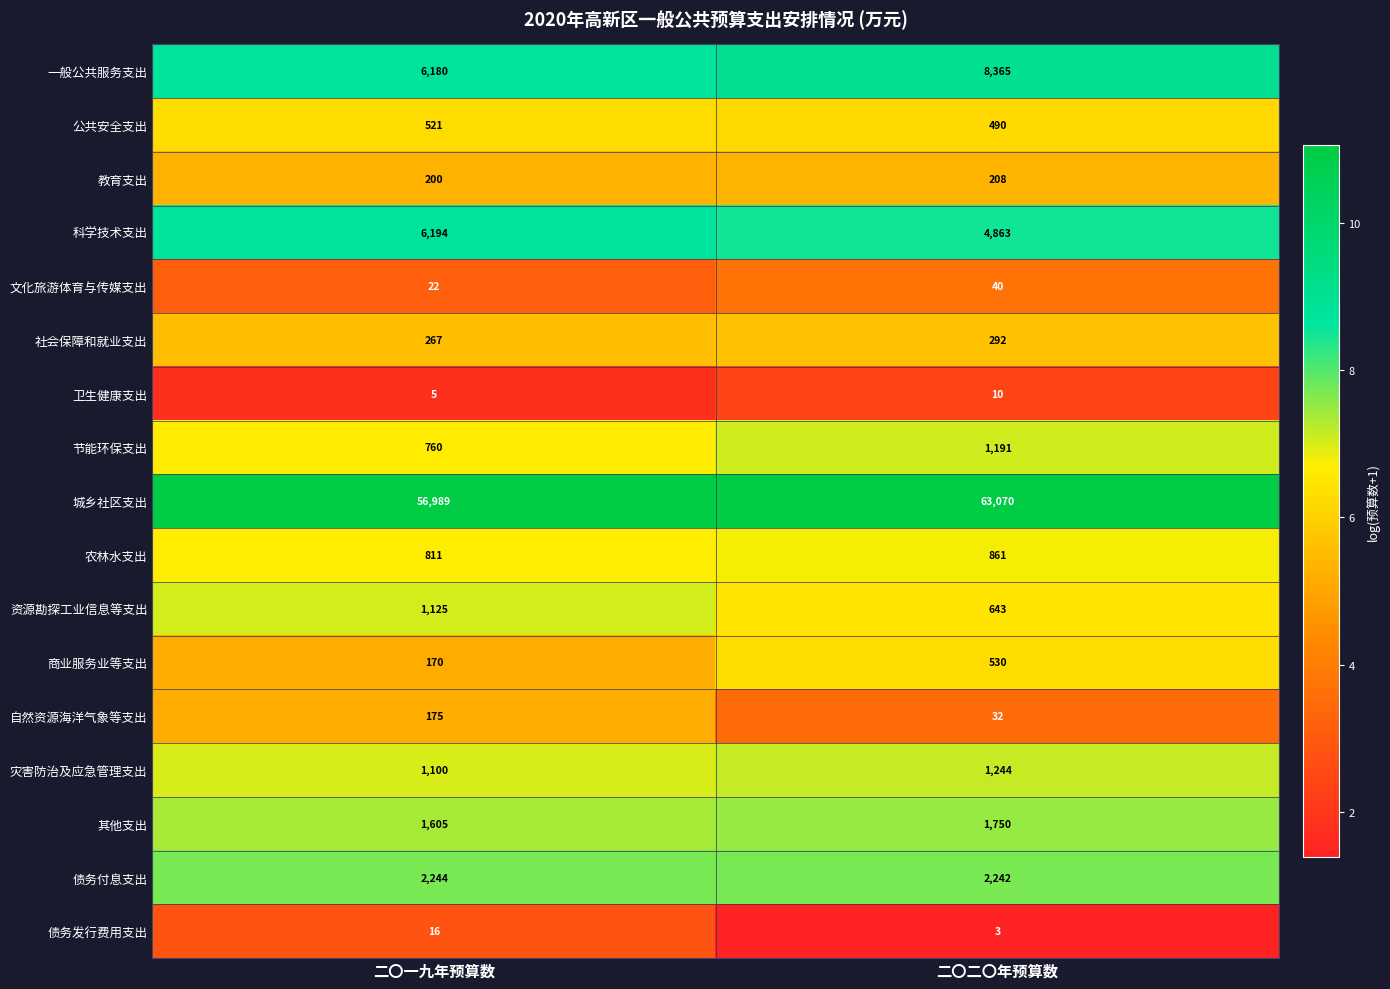

What is the minimum value shown in the chart?

3